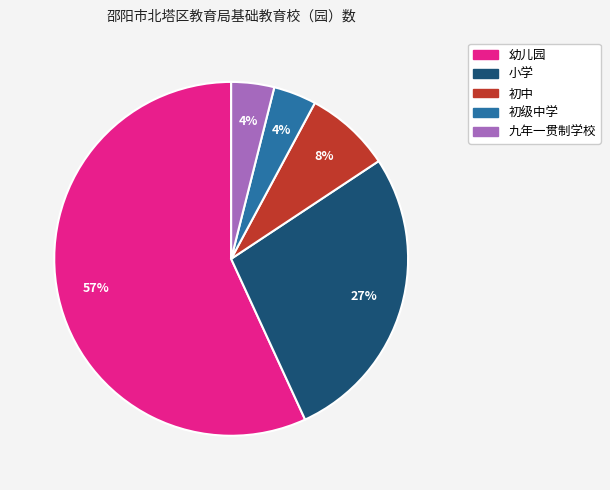

How many segments does this pie chart have?

5